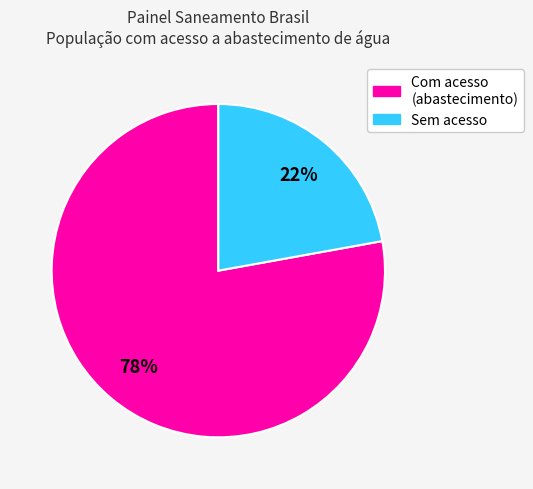

Is there a majority slice in this chart?

Yes